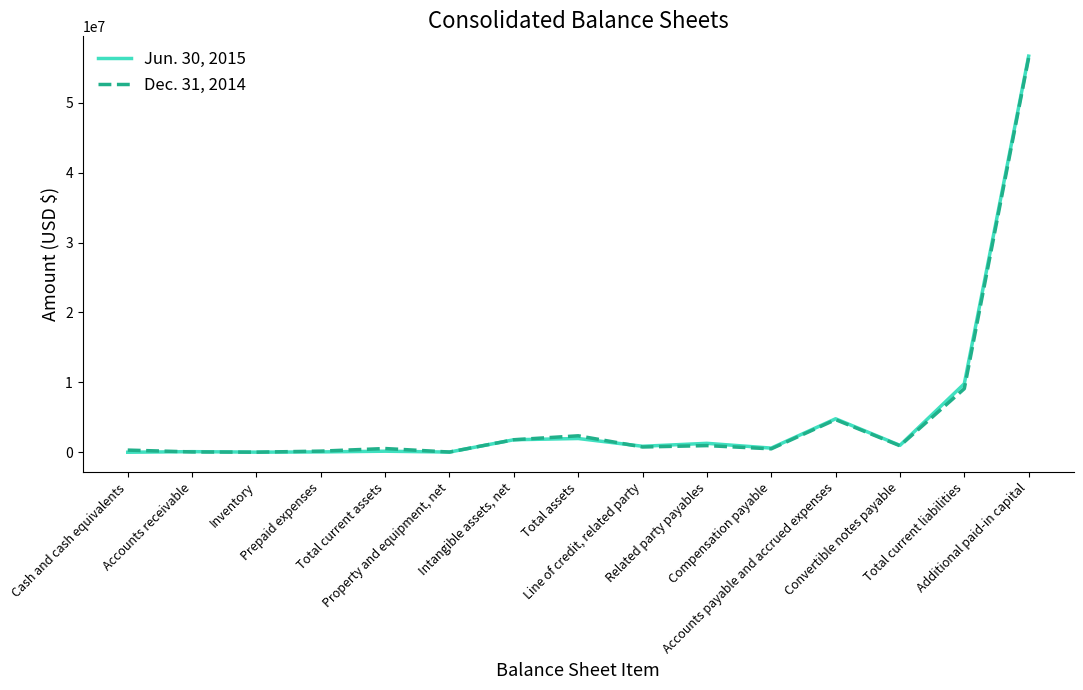

How many lines are shown in the chart?

2